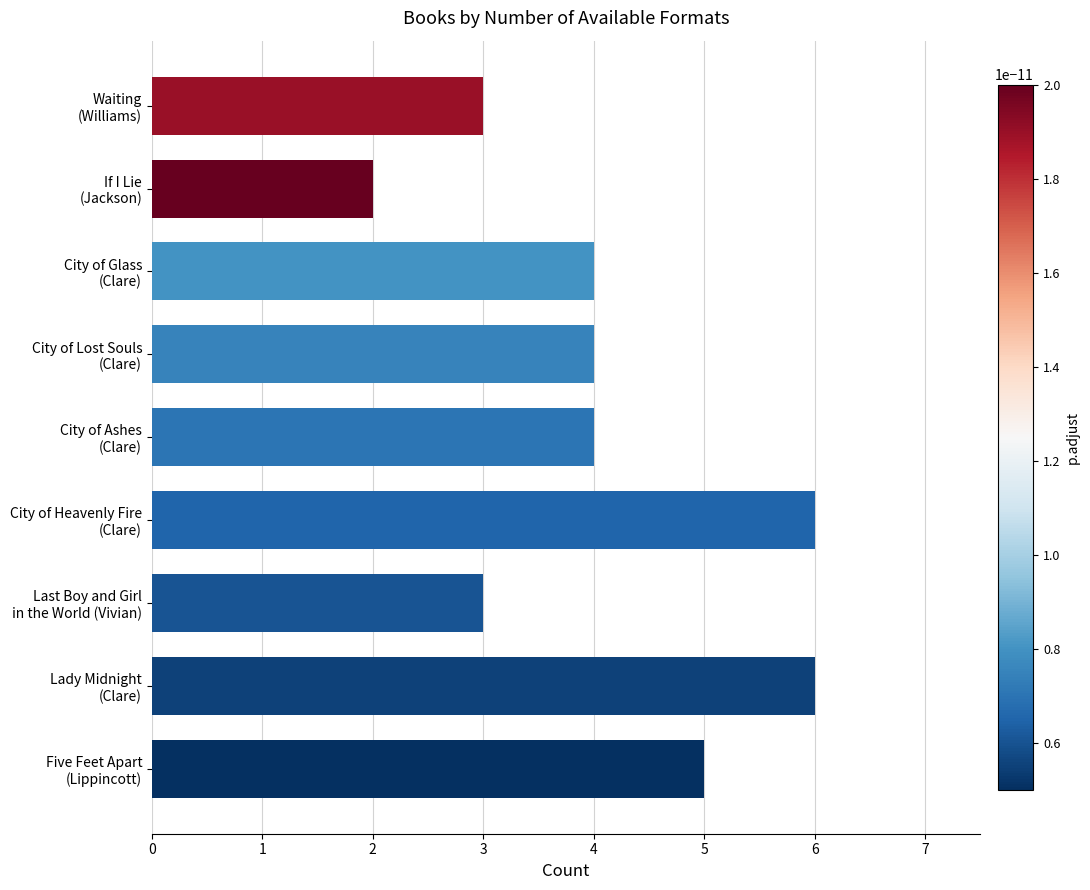

What is the maximum value shown in the chart?

6